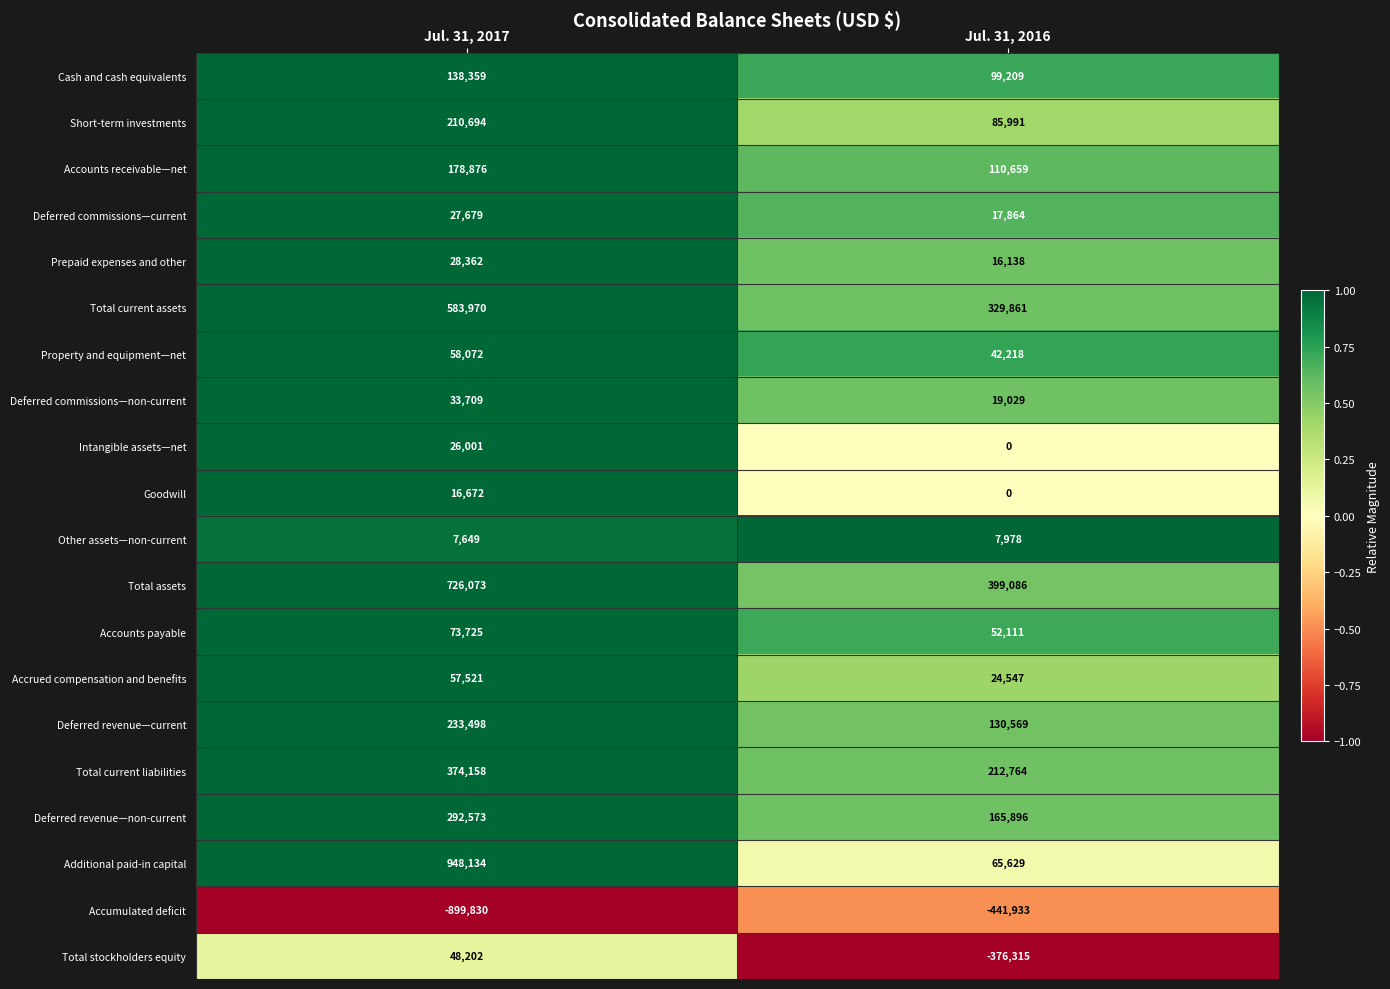

At which category is the sum across all series the highest?

Jul. 31, 2017